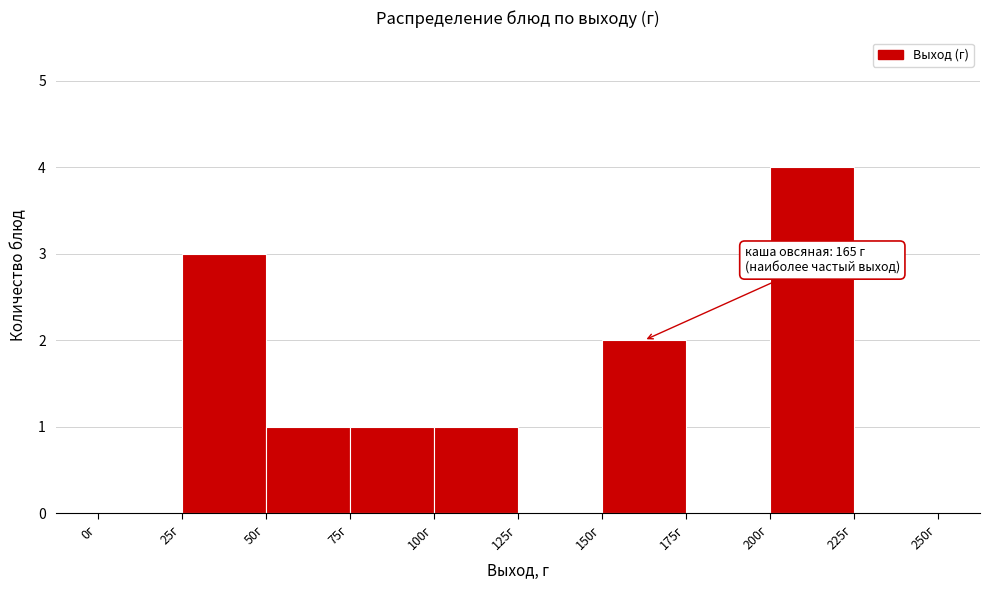

Over which range of the x-axis is the bar tallest?

200 to 225